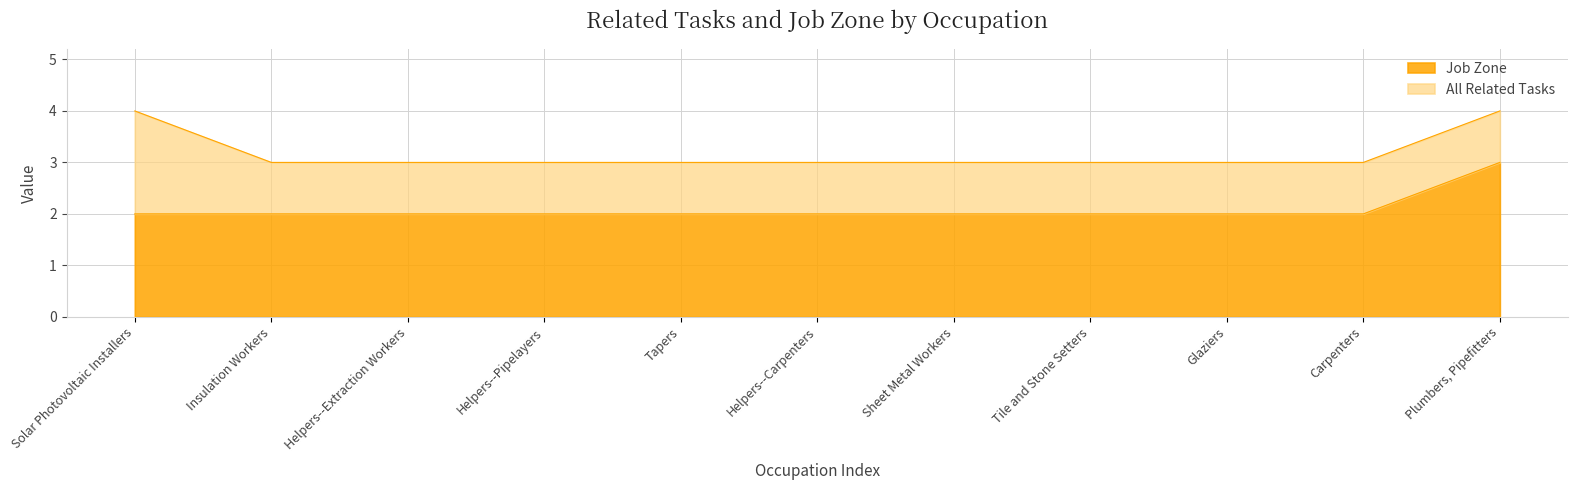

List the labels in order of value, largest first.

Plumbers, Pipefitters, Solar Photovoltaic Installers, Insulation Workers, Helpers--Extraction Workers, Helpers--Pipelayers, Tapers, Helpers--Carpenters, Sheet Metal Workers, Tile and Stone Setters, Glaziers, Carpenters